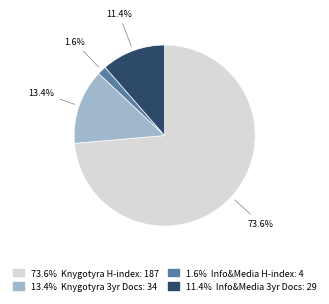

Is there a majority slice in this chart?

Yes